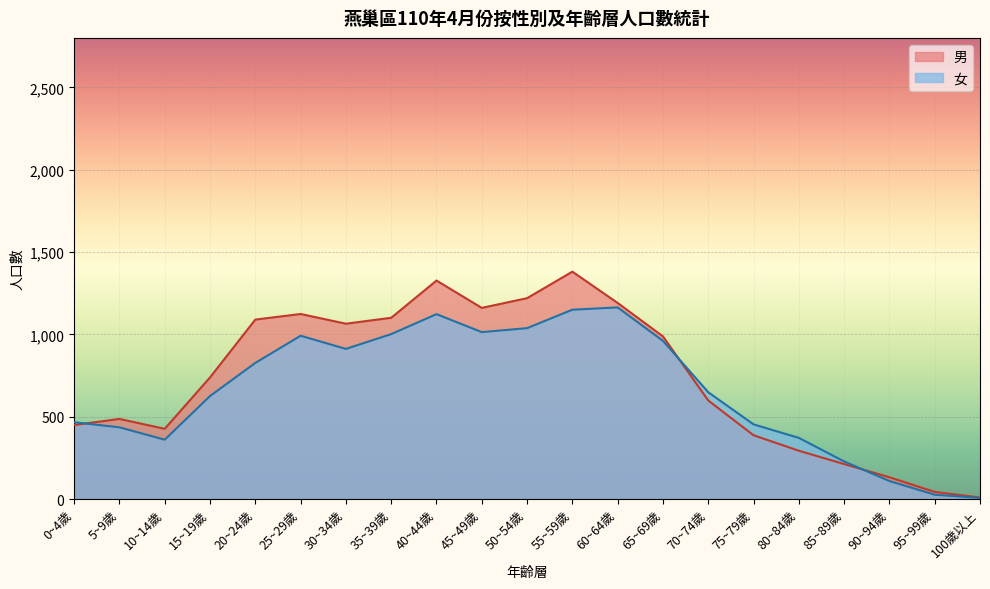

Which category has the lowest value across all series?

100歲以上